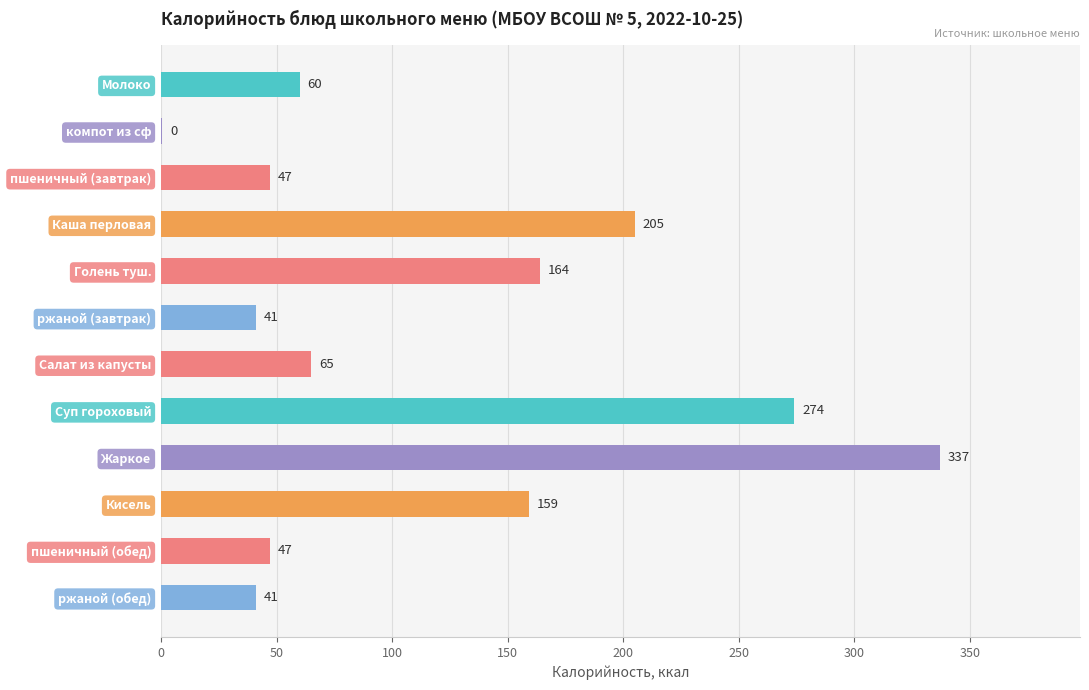

True or false: the data shows 41.0 at ржаной (обед).

True